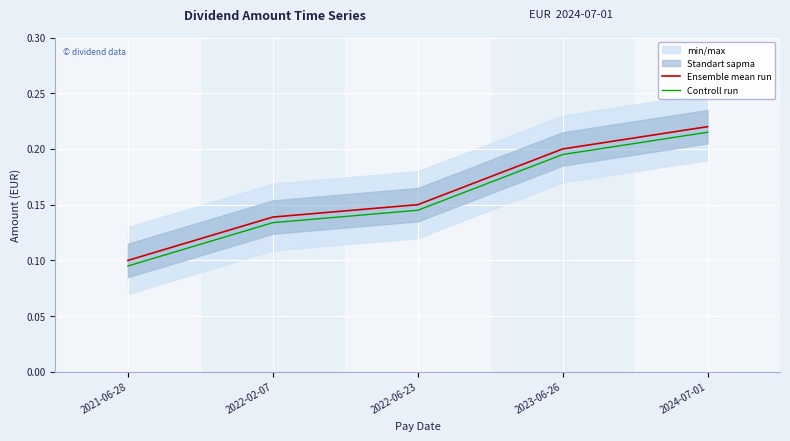

What is the sum of the Ensemble mean run values at 2021-06-28 and 2023-06-26?

0.3